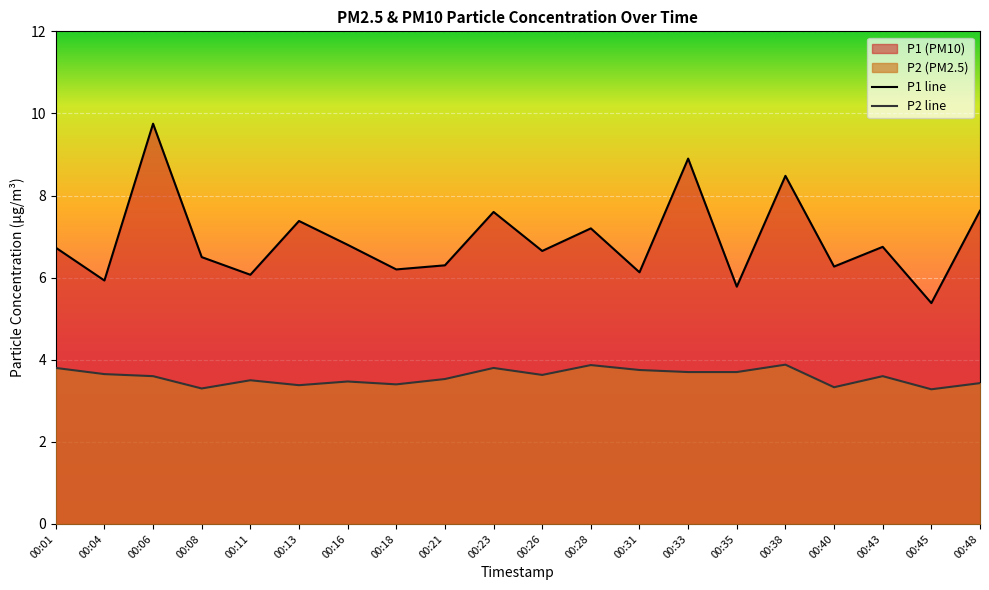

How many distinct data groups are displayed?

2